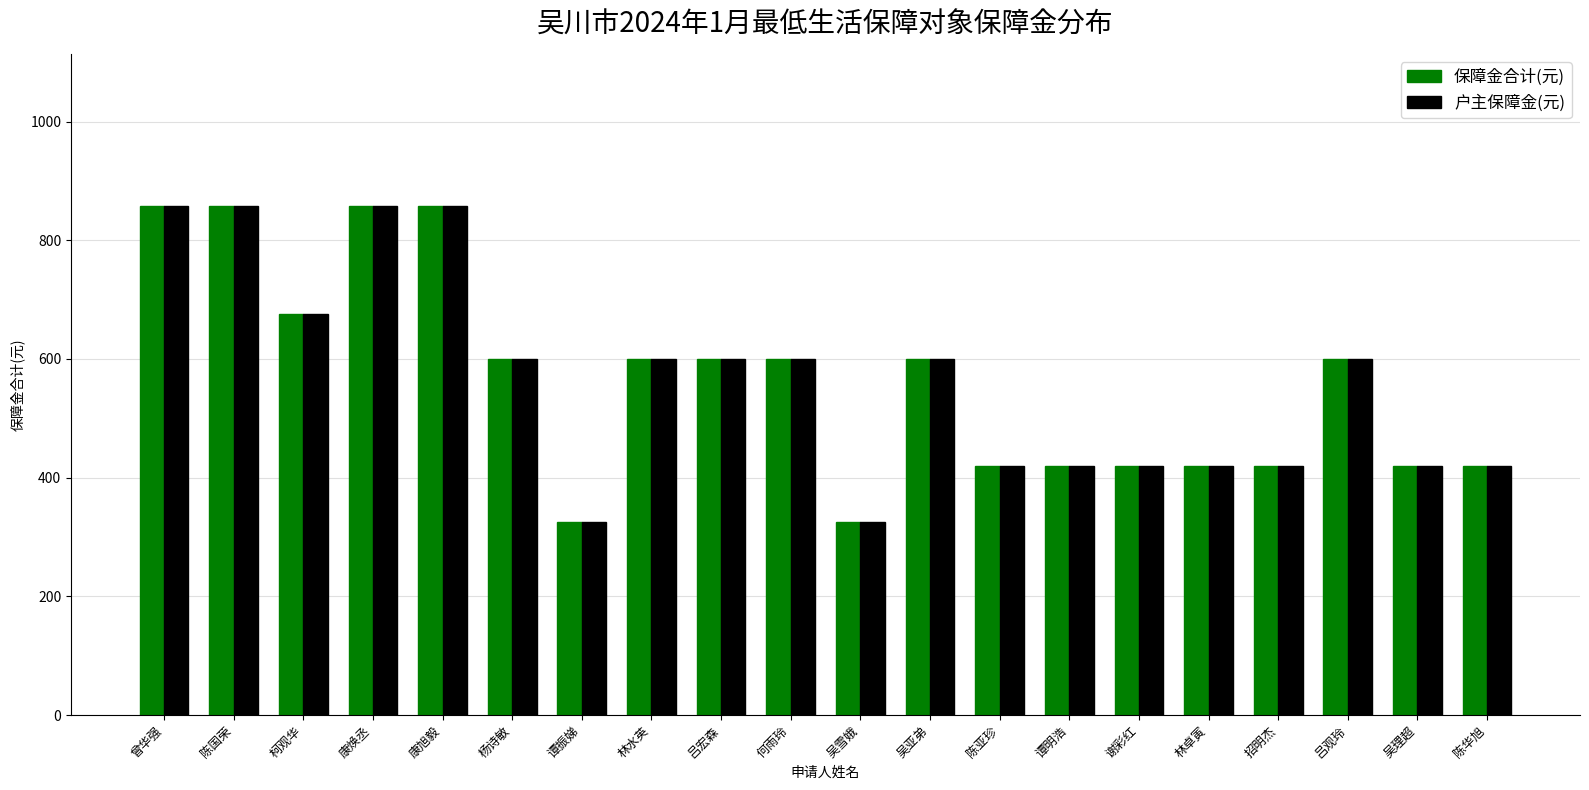

Is the value of 户主保障金(元) at 林卓寅 greater than the value of 保障金合计(元) at 谭振娣?

Yes